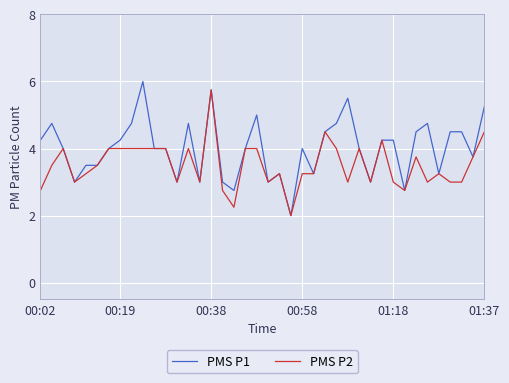

What are all the series names shown in the legend?

PMS P1, PMS P2